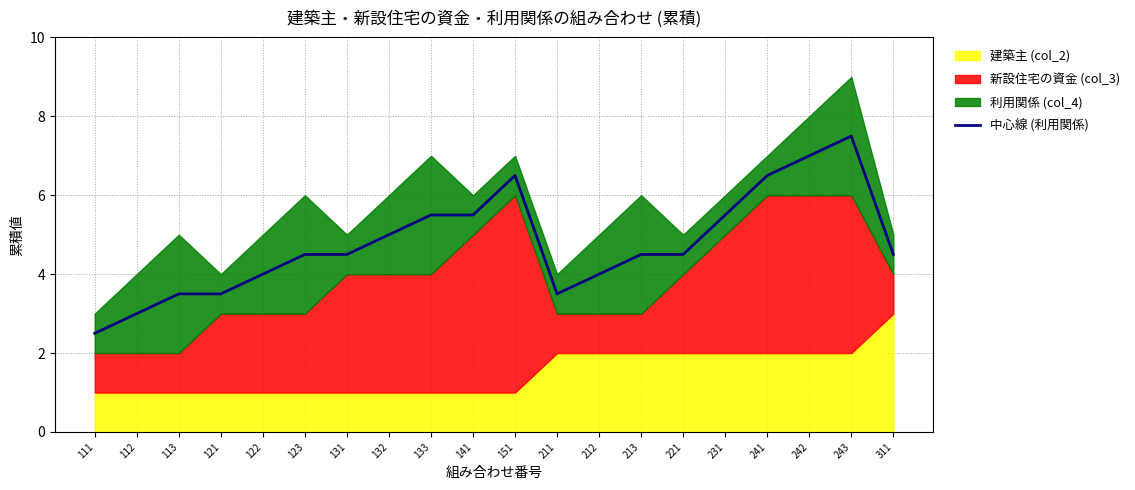

Is it true that the value at 141 is 8.3?

False